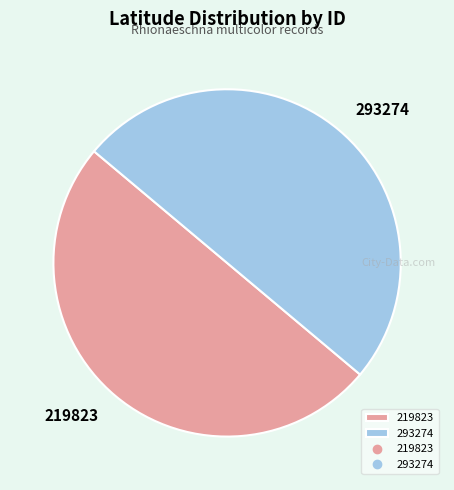

Do 293274 and 219823 together represent more than half of the pie?

Yes